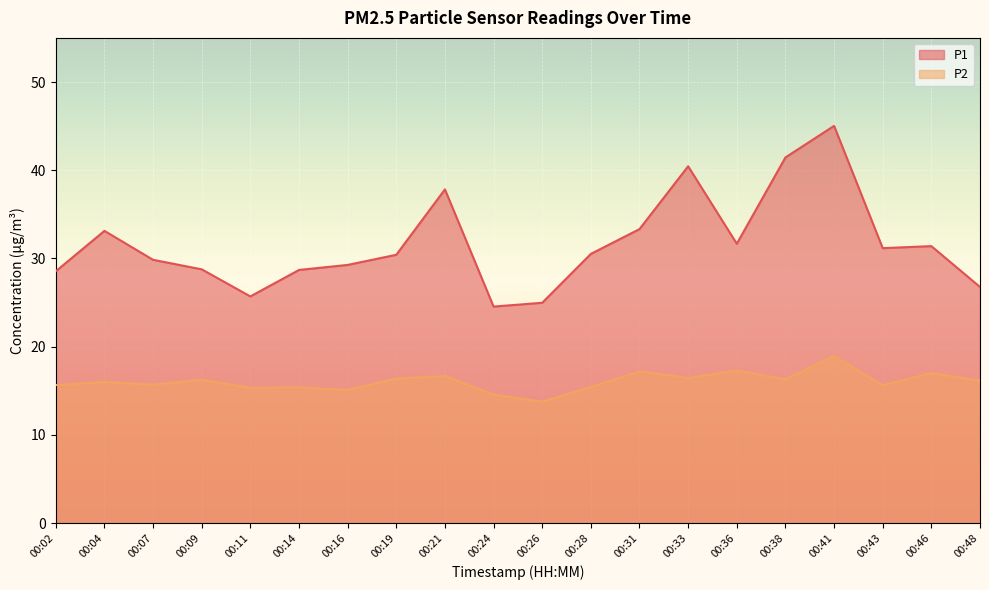

What value does the P1 series have at 00:07?

29.9